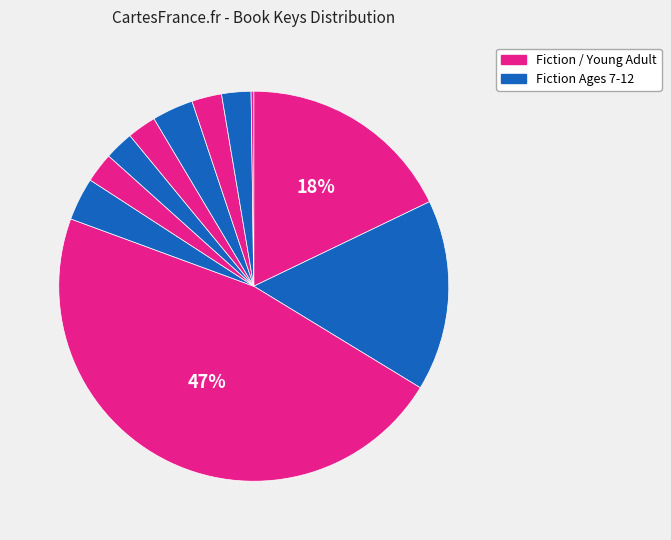

How many segments does this pie chart have?

11